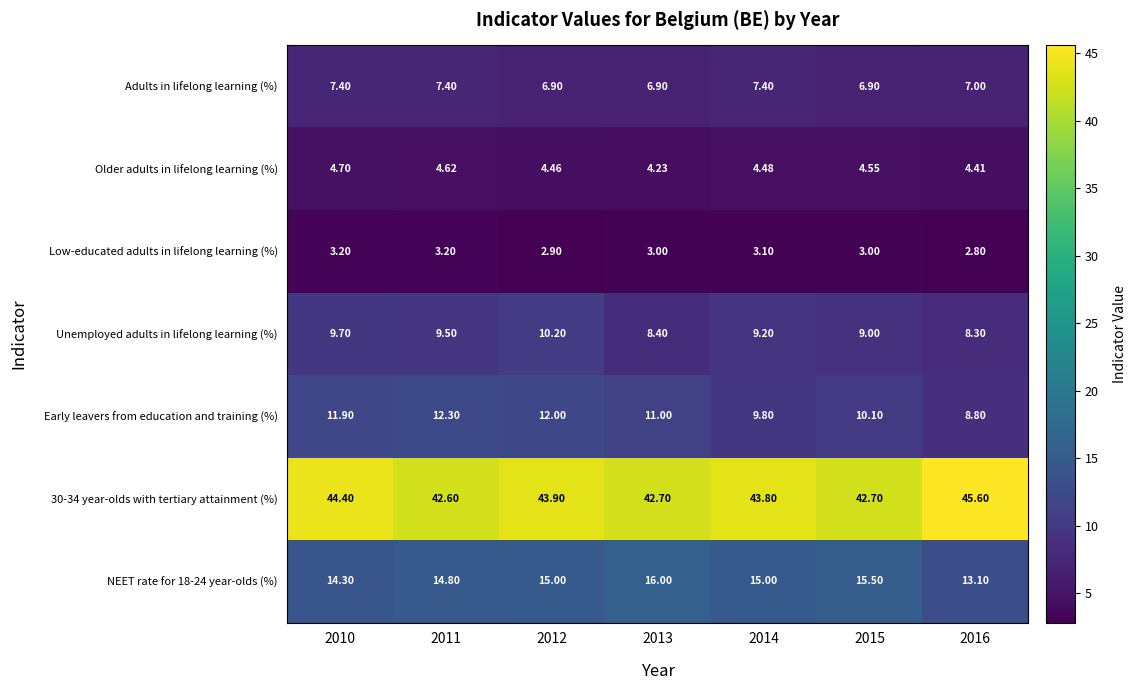

Which series has the widest spread of values?

Early leavers from education and training (%)